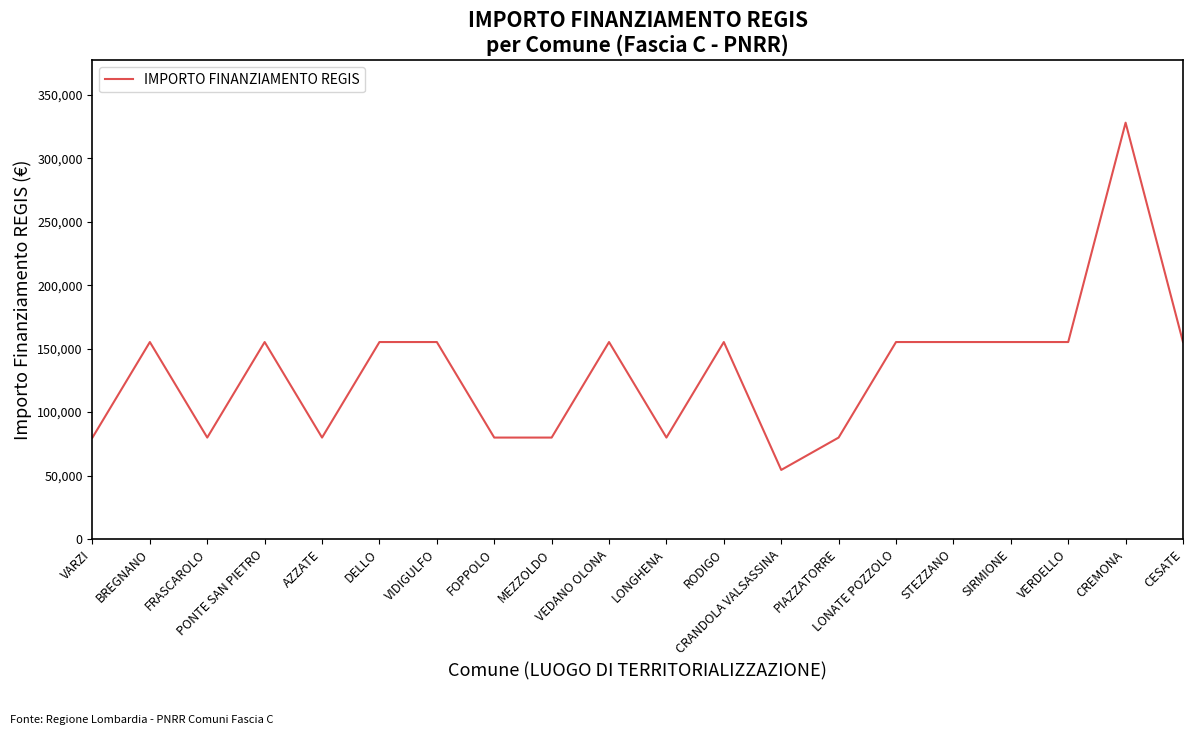

What is the difference between the maximum and second lowest values?

248238